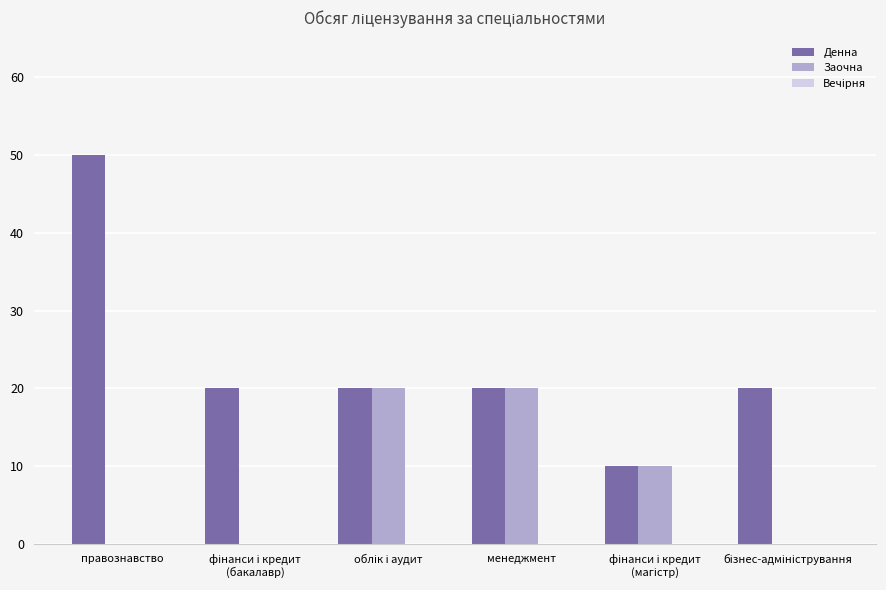

What is the total value across all series at менеджмент?

40